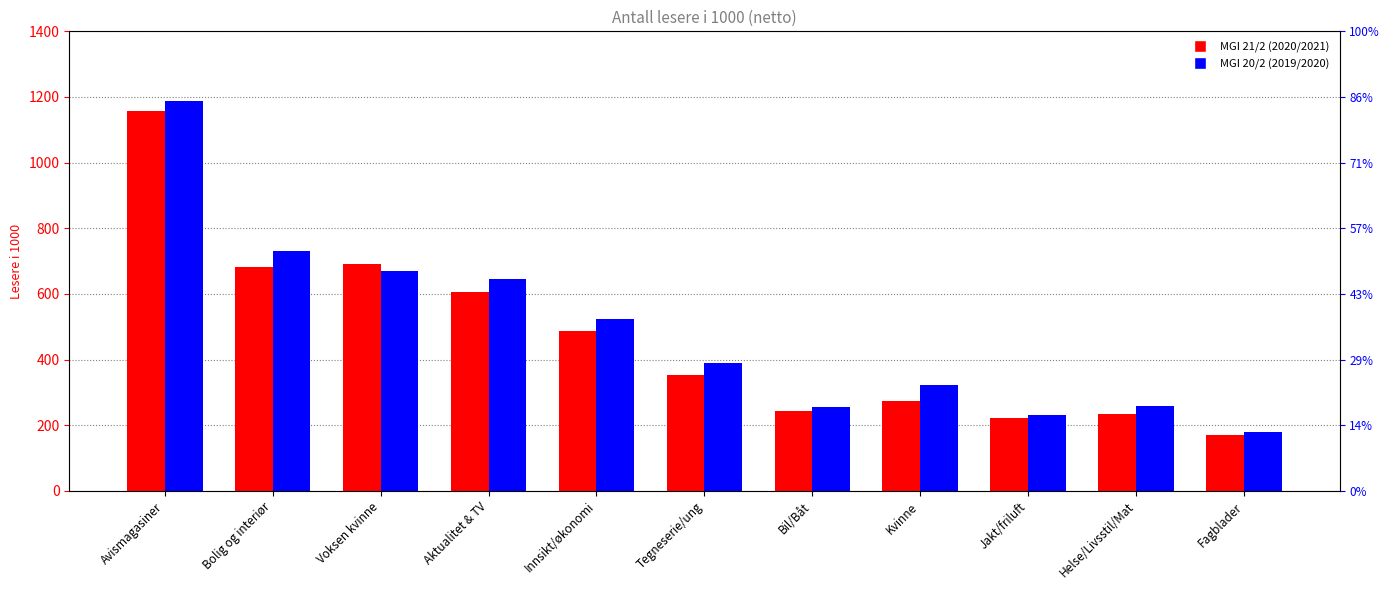

Reading left to right, what are all the values shown in this chart?

MGI 21/2 (2020/2021): Avismagasiner=1156.3	Bolig og interiør=682.8	Voksen kvinne=691.3	Aktualitet & TV=605.2	Innsikt/økonomi=485.8	Tegneserie/ung=353.7	Bil/Båt=244.3	Kvinne=272.7	Jakt/friluft=222.2	Helse/Livsstil/Mat=233.2	Fagblader=170.9
MGI 20/2 (2019/2020): Avismagasiner=1189.0	Bolig og interiør=730.8	Voksen kvinne=669.6	Aktualitet & TV=646.0	Innsikt/økonomi=522.6	Tegneserie/ung=389.3	Bil/Båt=257.3	Kvinne=321.5	Jakt/friluft=231.8	Helse/Livsstil/Mat=258.3	Fagblader=181.0